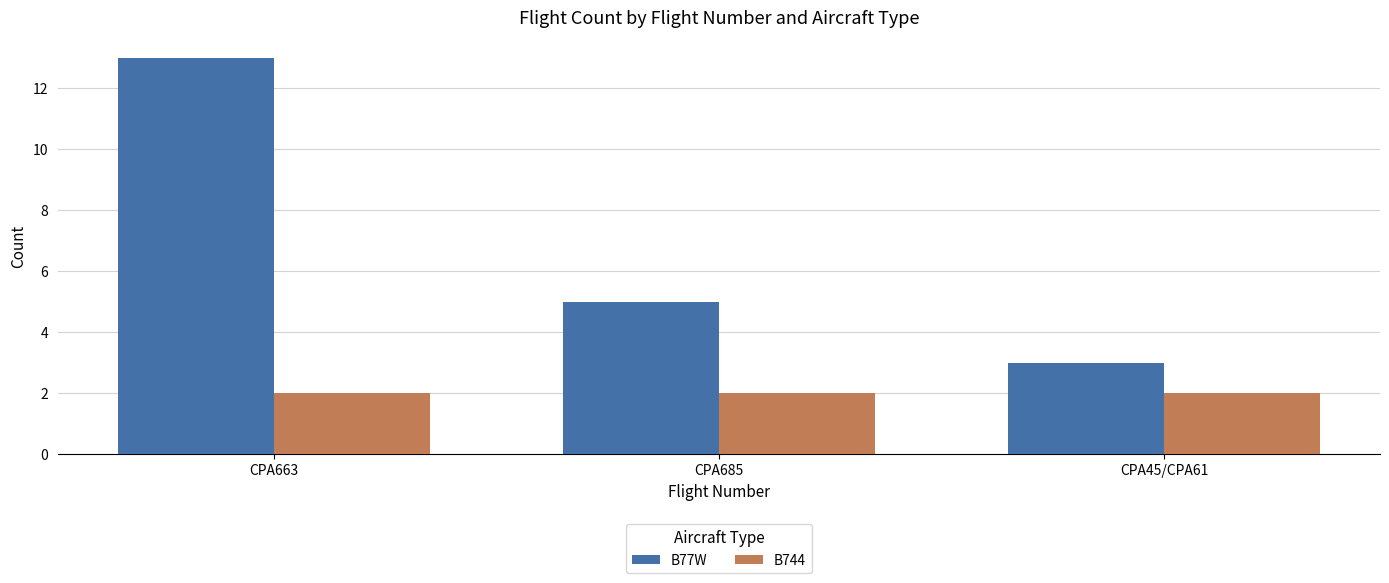

How many distinct data groups are displayed?

2